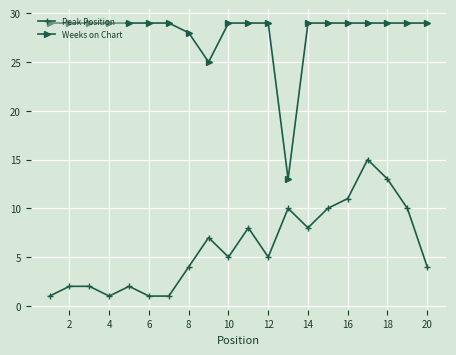

True or false: Peak Position has more than 0 interior local peaks.

True